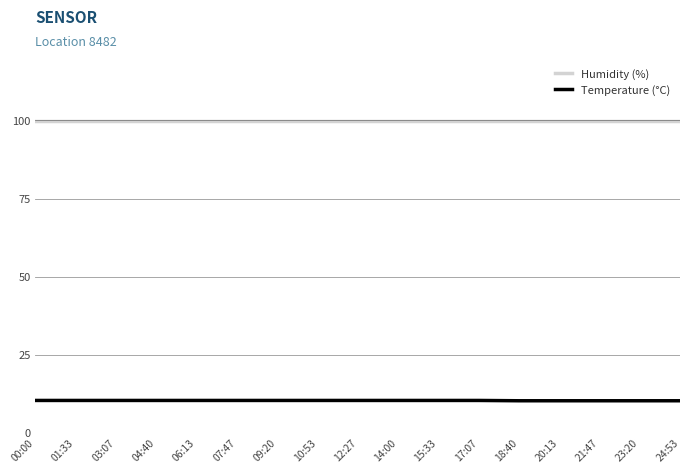

What is the sum of the Temperature (°C) values at 21:47 and 18:40?

20.4